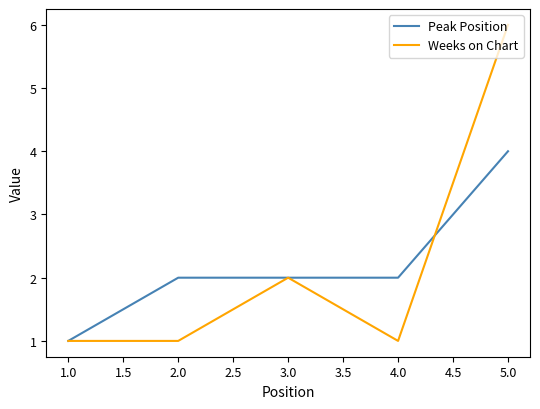

The value of Peak Position at 4.0 is 1. True or false?

False